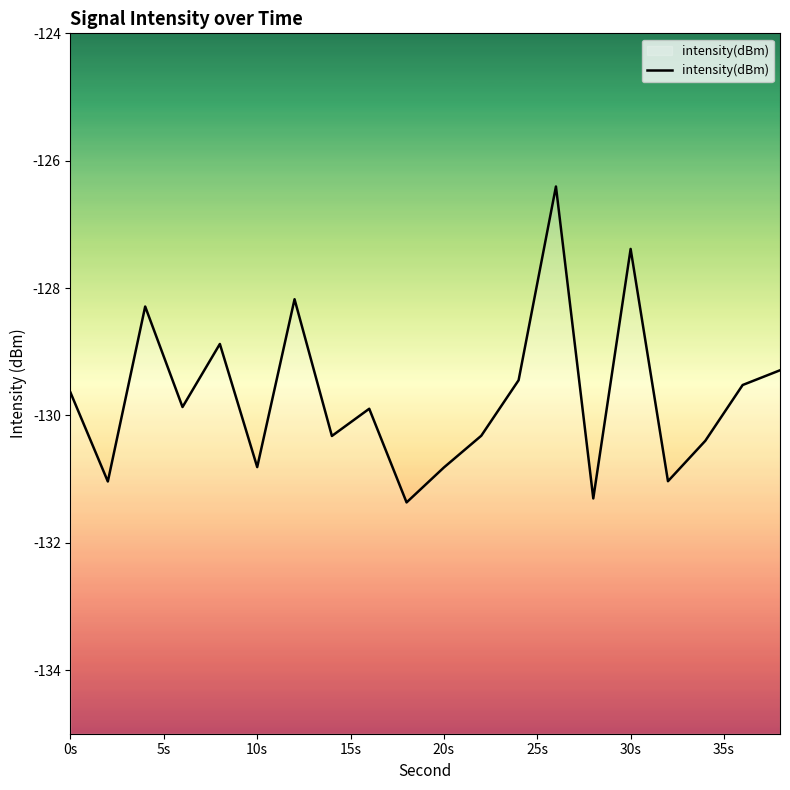

What is the average value?

-129.7